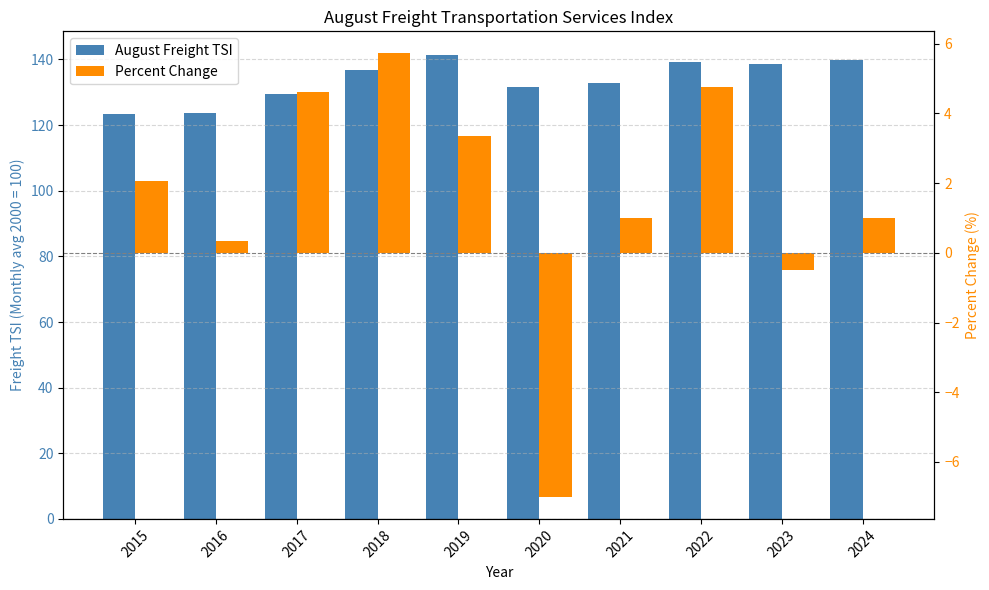

What are all the series names shown in the legend?

August Freight TSI, Percent Change